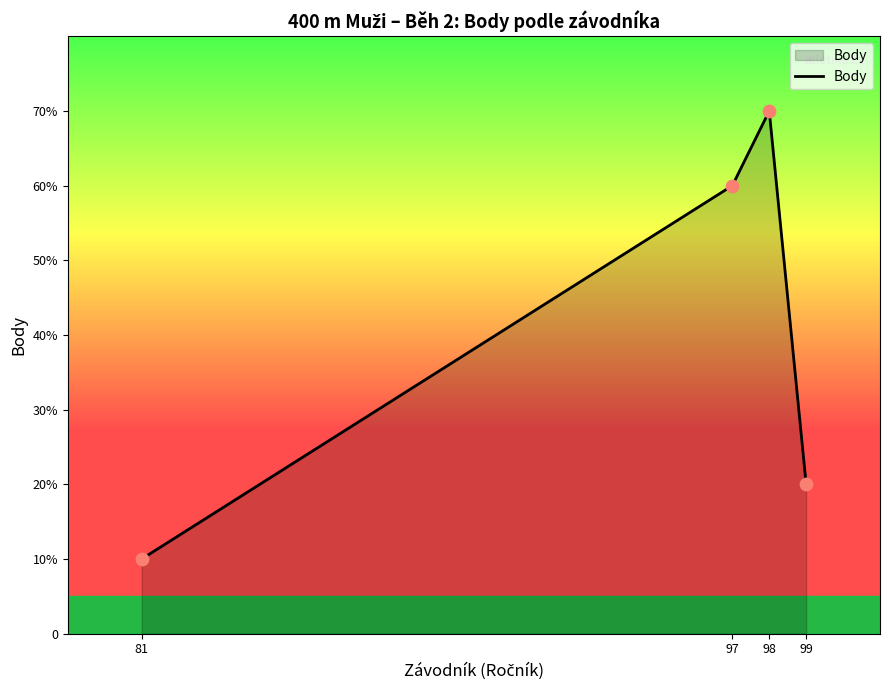

Between 98 and 97, which is larger?

98